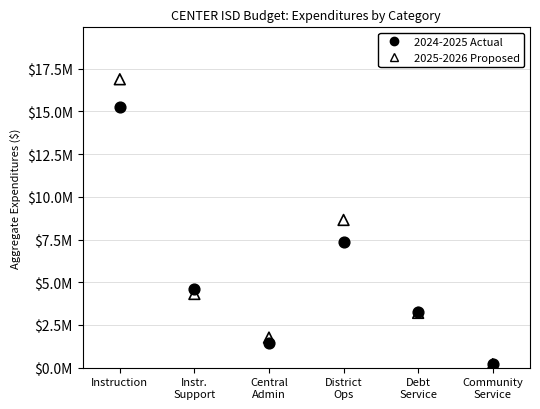

Which series contains the highest Y value?

2025-2026 Proposed